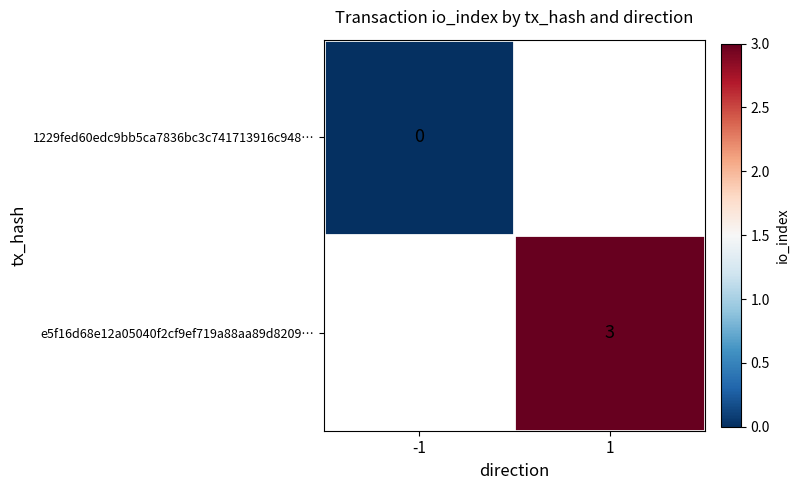

Is the value of e5f16d68e12a05040f2cf9ef719a88aa89d8209… at 1 greater than the value of 1229fed60edc9bb5ca7836bc3c741713916c948… at -1?

Yes